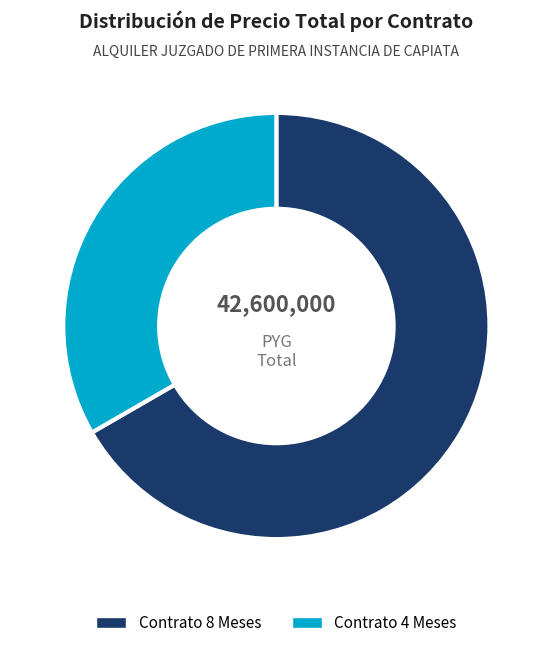

Does any single category account for the majority?

Yes